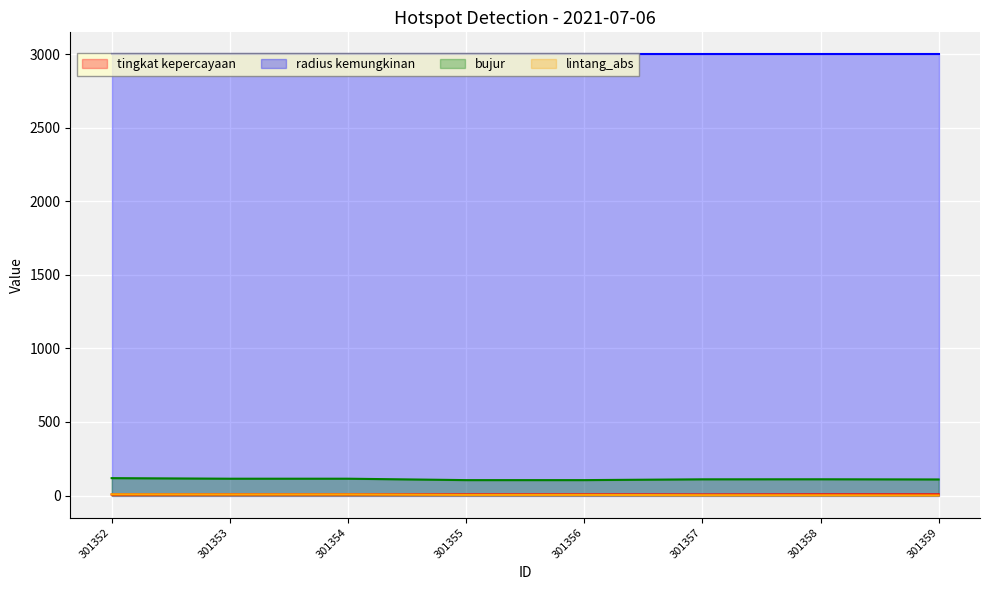

How many interior local valleys does the lintang_abs series have?

2